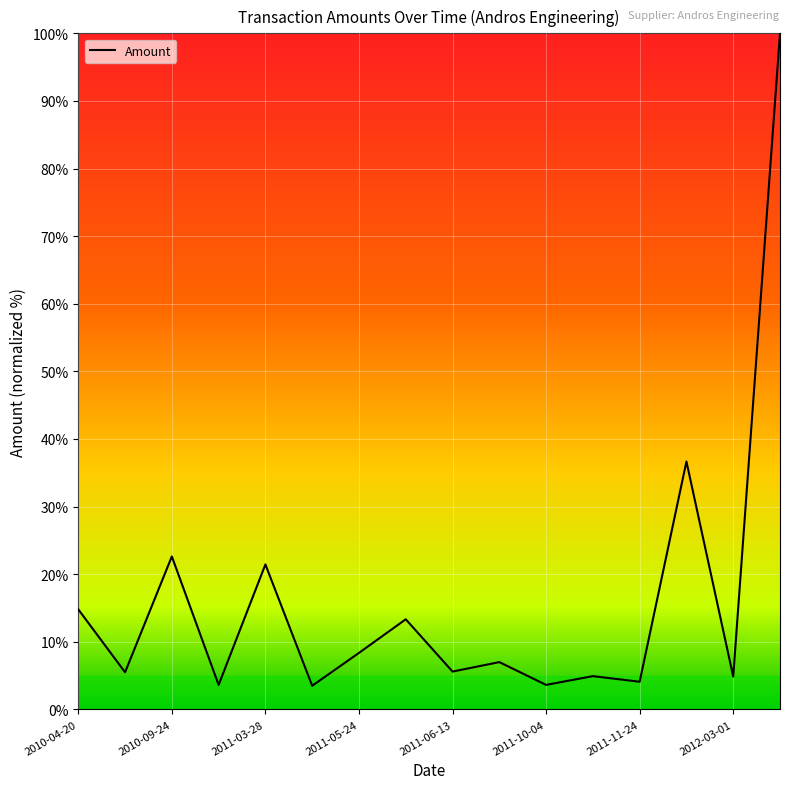

What is the minimum value shown in the chart?

3.5